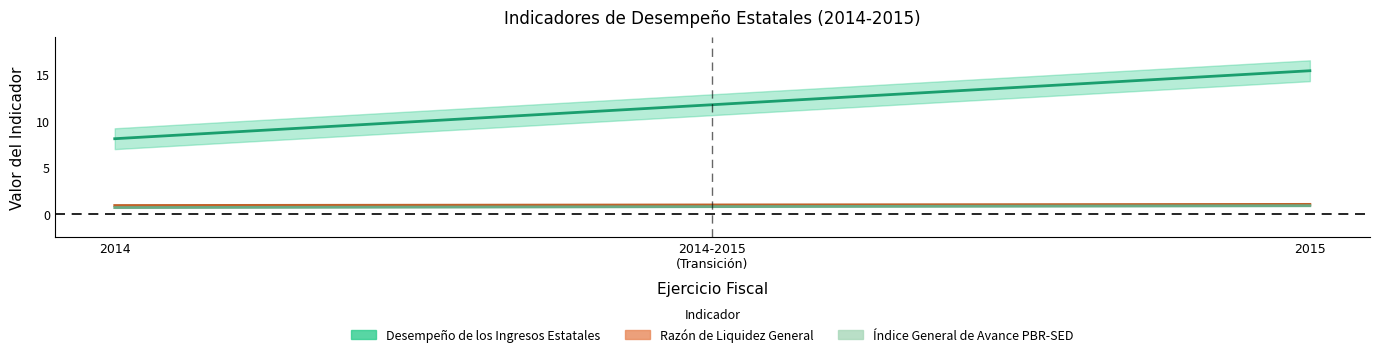

The Índice General de Avance PBR-SED series shows 0.2 at 2014. True or false?

False